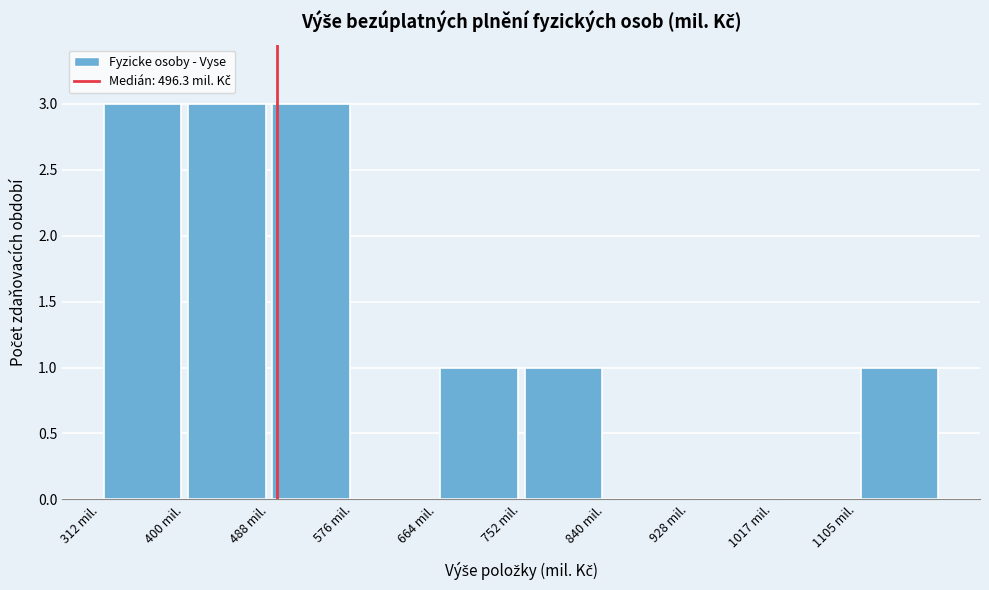

Reading left to right, transcribe this chart: for each bar, give the range it covers on the x-axis and its height. Neither the bar edges nor the heights are printed on the chart, so give them approximately, as read against the axes.

310 to 400: 3
400 to 490: 3
490 to 580: 3
580 to 660: 0
660 to 750: 1
750 to 840: 1
840 to 930: 0
930 to 1020: 0
1020 to 1100: 0
1100 to 1190: 1